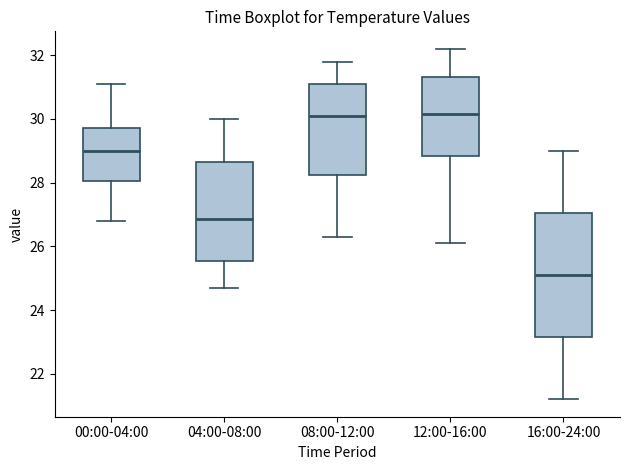

Reading left to right, transcribe this box plot: for each box, give where its median line is, the range the box spans, and where its two whiskers end, as read against the y-axis. The values are not printed on the chart, so give them approximately, as read against the axis.

00:00-04:00: median 29.0, box 28.0 to 29.8, whiskers 26.8 to 31.2
04:00-08:00: median 26.8, box 25.6 to 28.6, whiskers 24.8 to 30.0
08:00-12:00: median 30.2, box 28.2 to 31.2, whiskers 26.4 to 31.8
12:00-16:00: median 30.2, box 28.8 to 31.4, whiskers 26.2 to 32.2
16:00-24:00: median 25.2, box 23.2 to 27.0, whiskers 21.2 to 29.0